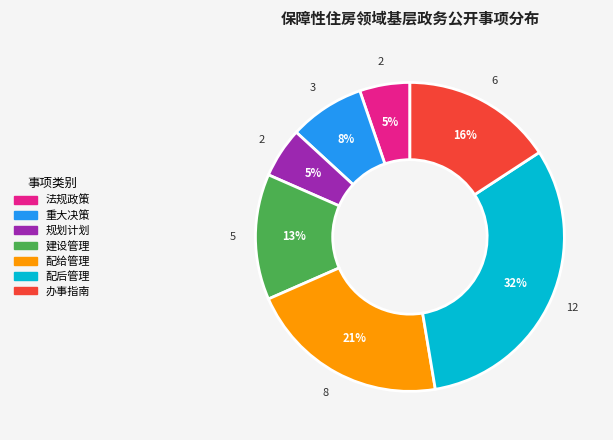

How many segments does this pie chart have?

7